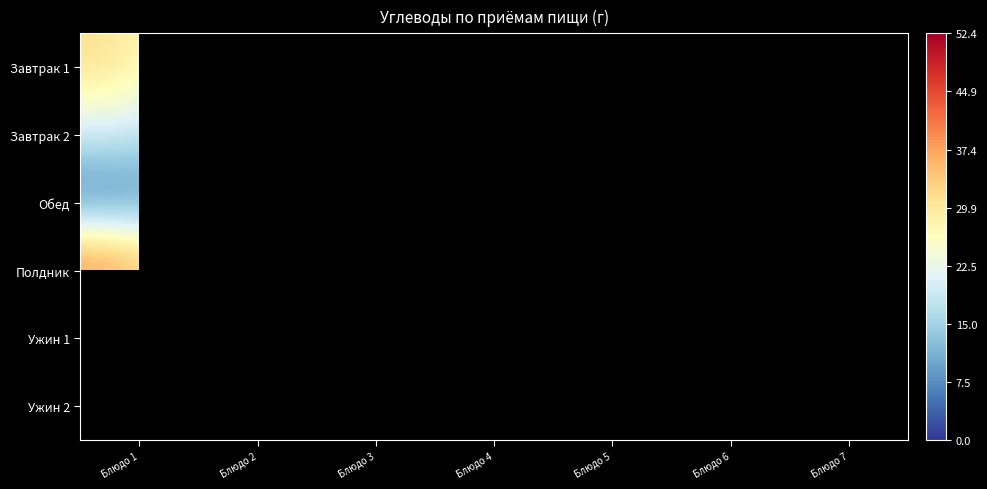

Which series has the largest range (max minus min)?

Завтрак 1